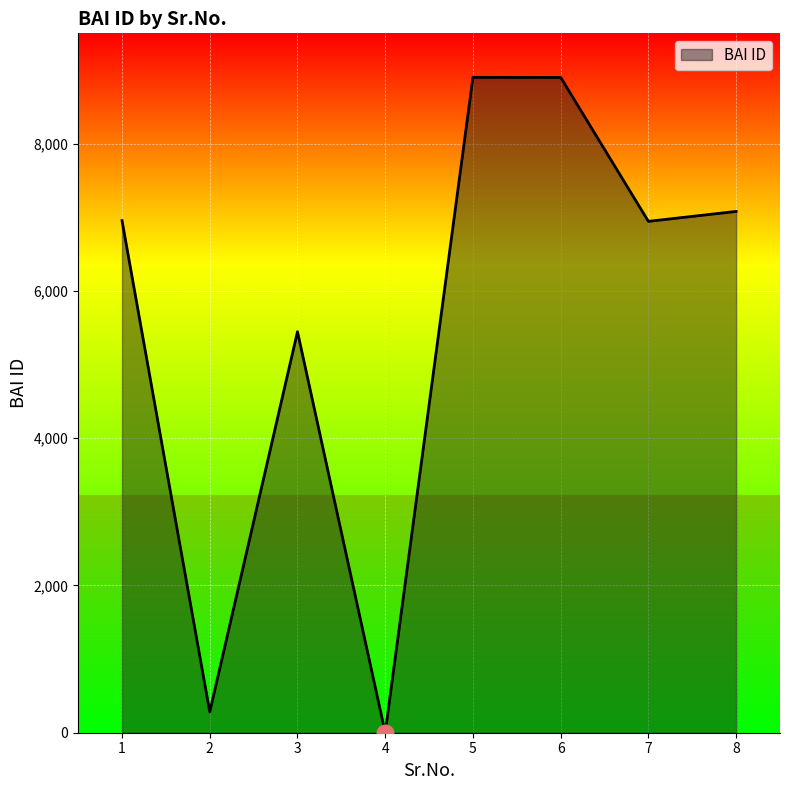

How many positive values are there?

7